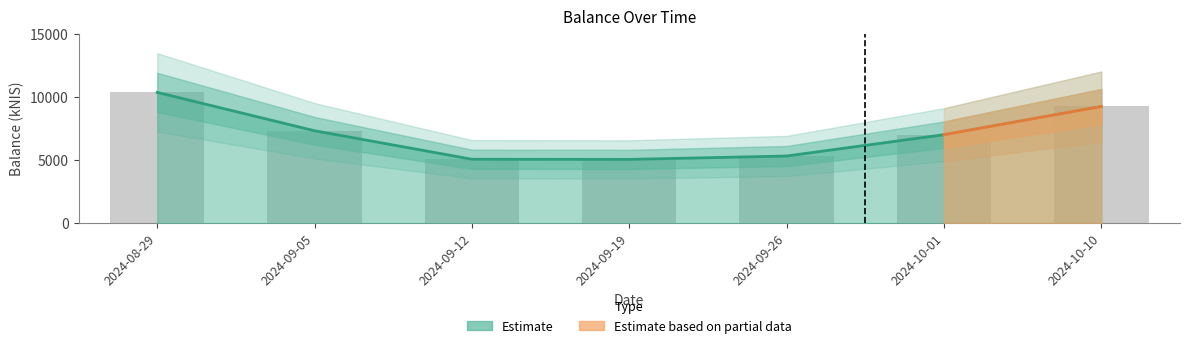

List the labels in order of value, largest first.

2024-08-29, 2024-10-10, 2024-09-05, 2024-10-01, 2024-09-26, 2024-09-12, 2024-09-19